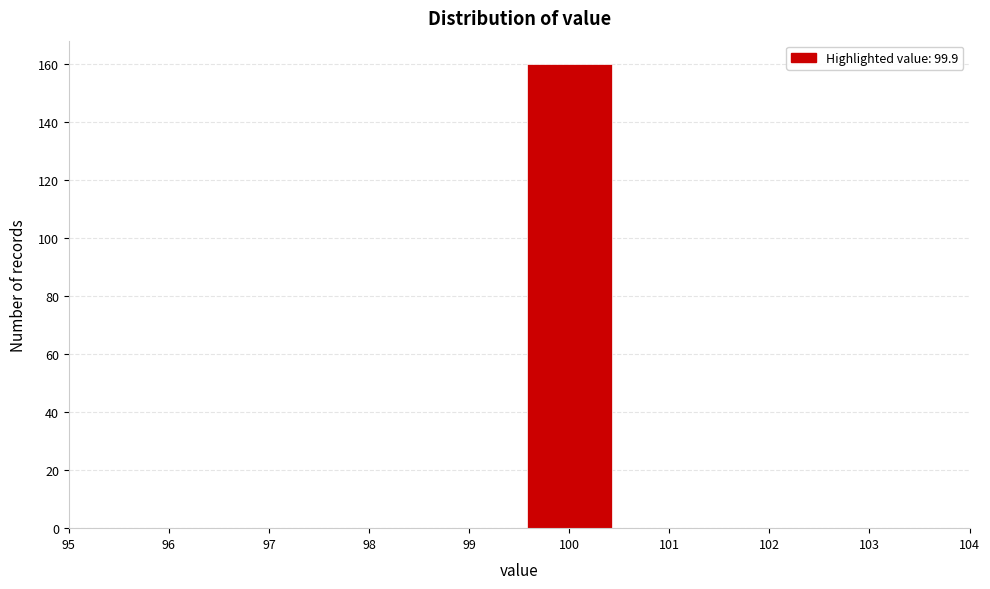

Which range on the x-axis has the tallest bar?

99.5 to 100.5